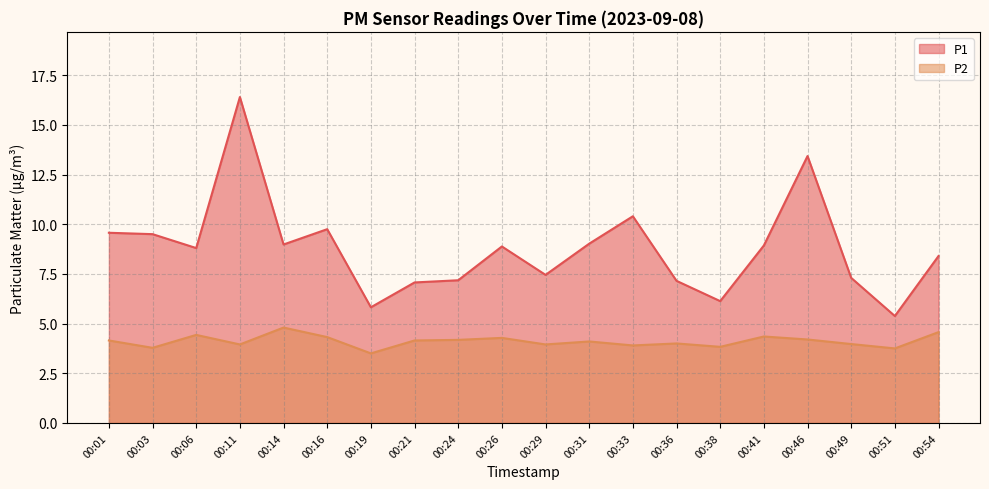

The value of P2 at 00:38 is 6.5. True or false?

False